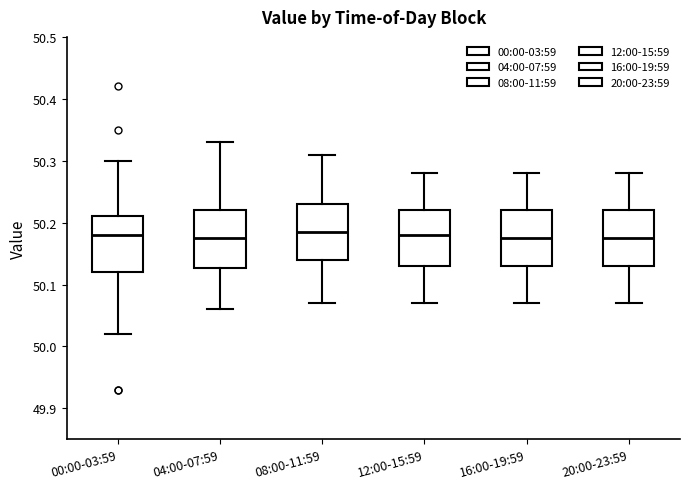

Reading left to right, transcribe this box plot: for each box, give where its median line is, the range the box spans, and where its two whiskers end, as read against the y-axis. The values are not printed on the chart, so give them approximately, as read against the axis.

00:00-03:59: median 50.18, box 50.12 to 50.21, whiskers 50.02 to 50.30
04:00-07:59: median 50.18, box 50.13 to 50.22, whiskers 50.06 to 50.33
08:00-11:59: median 50.19, box 50.14 to 50.23, whiskers 50.07 to 50.31
12:00-15:59: median 50.18, box 50.13 to 50.22, whiskers 50.07 to 50.28
16:00-19:59: median 50.18, box 50.13 to 50.22, whiskers 50.07 to 50.28
20:00-23:59: median 50.18, box 50.13 to 50.22, whiskers 50.07 to 50.28